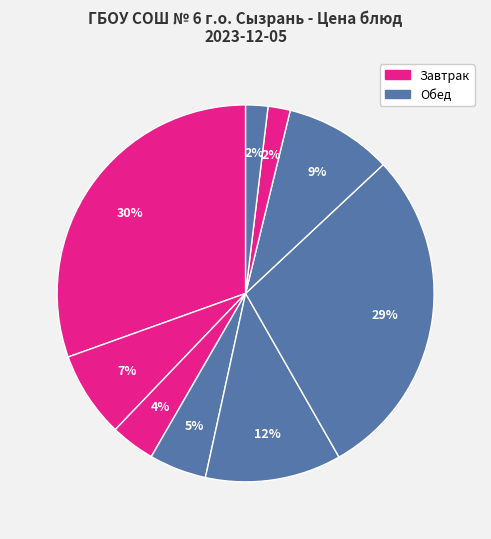

How many segments does this pie chart have?

9